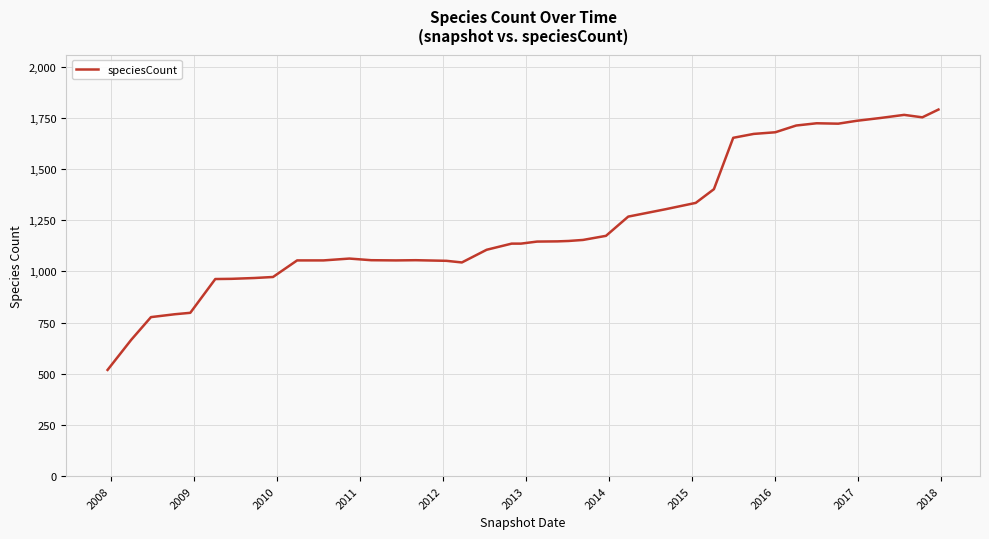

What is the difference between the maximum and minimum values?

1272